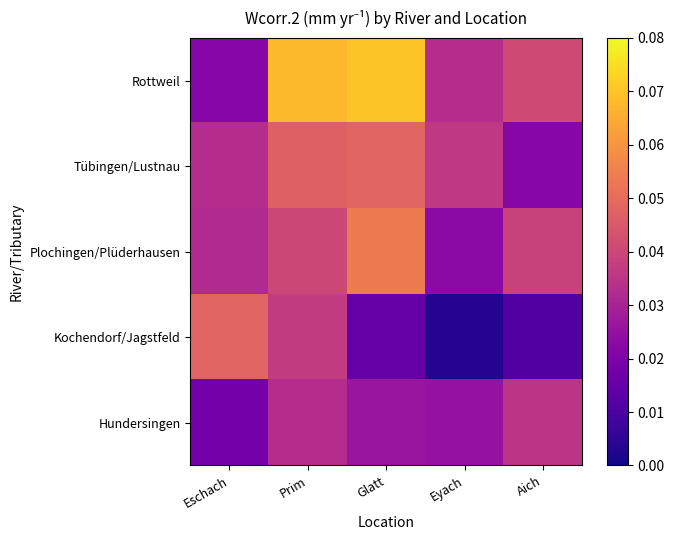

What is the total value across all series at Aich?

0.1